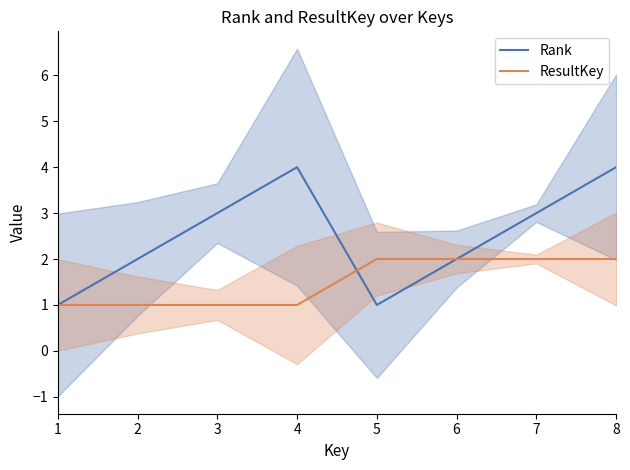

List the labels in order of Rank value, smallest first.

1, 5, 2, 6, 3, 7, 4, 8